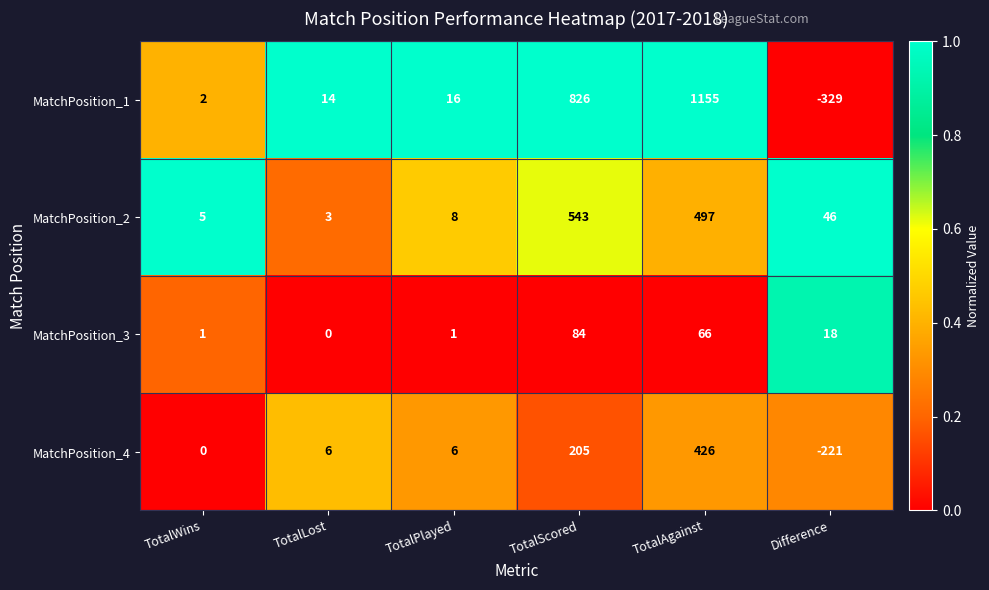

The value of MatchPosition_1 at TotalAgainst is 1155. True or false?

True